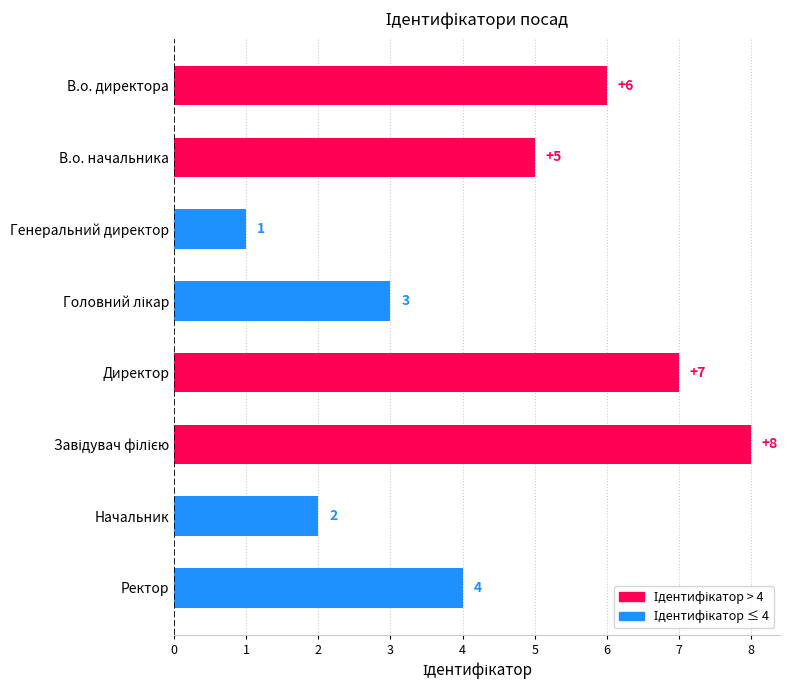

Where is the data nearest to the value 4?

Ректор